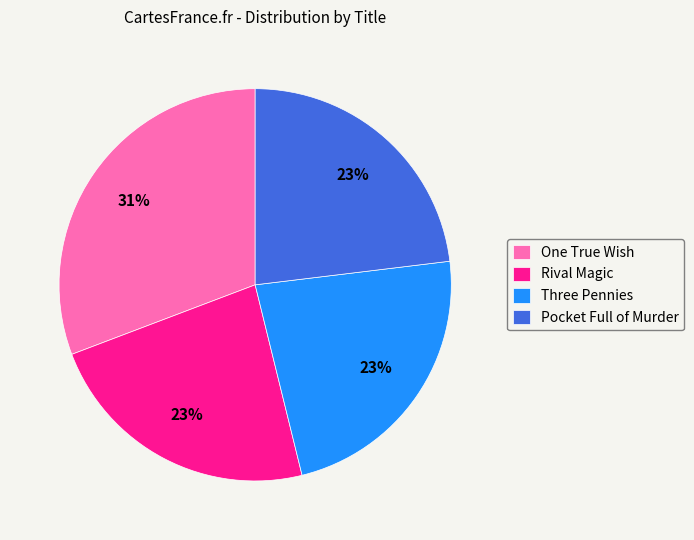

To the nearest percent, what is the difference between the largest and smallest slice percentages?

8%